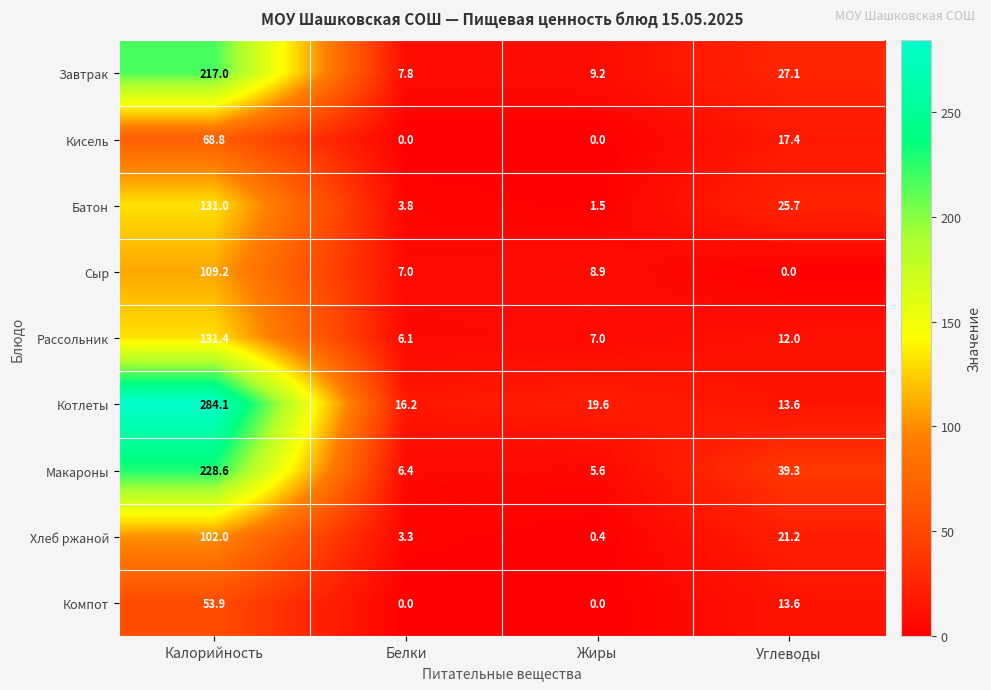

Is it true that Макароны equals 16.8 at Углеводы?

False